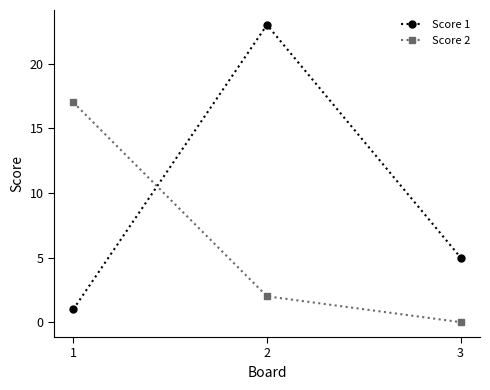

At which label does Score 1 first exceed 5?

2